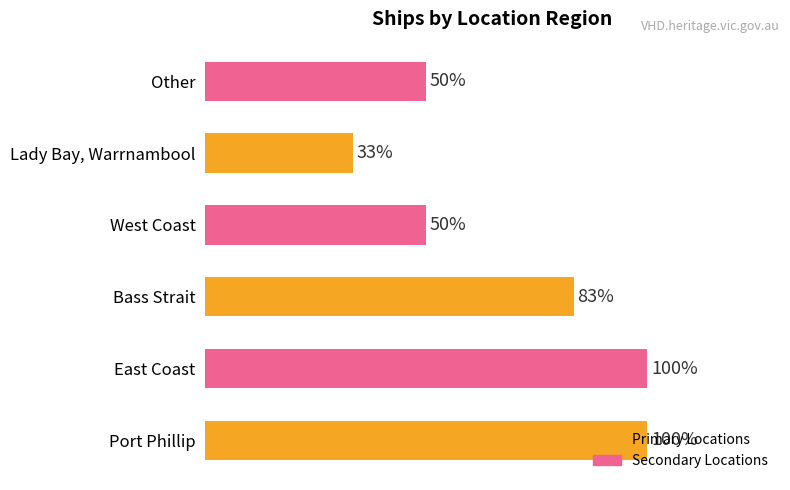

Does the chart contain any negative values?

No